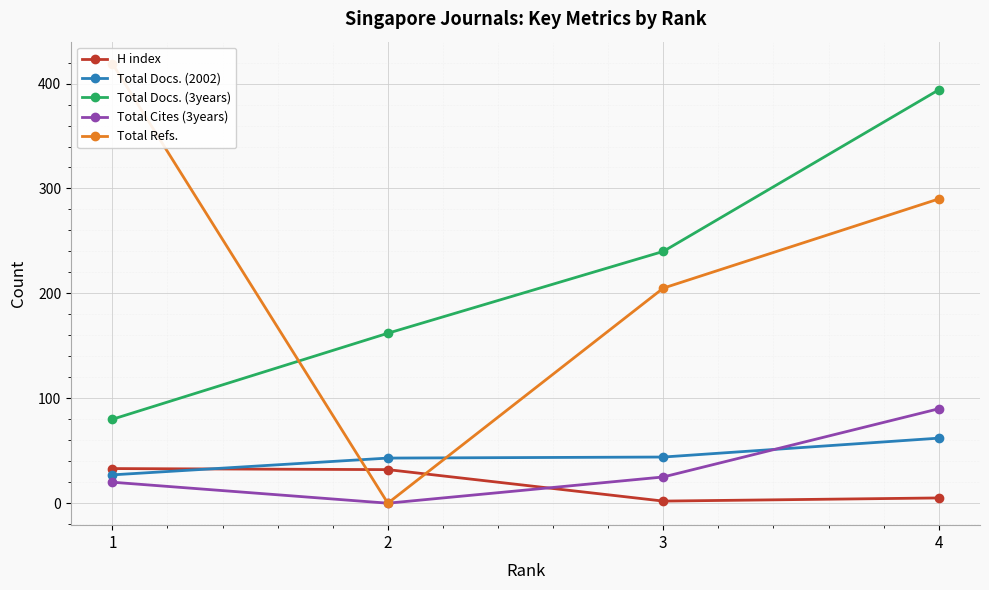

How many interior local valleys does the Total Cites (3years) series have?

1